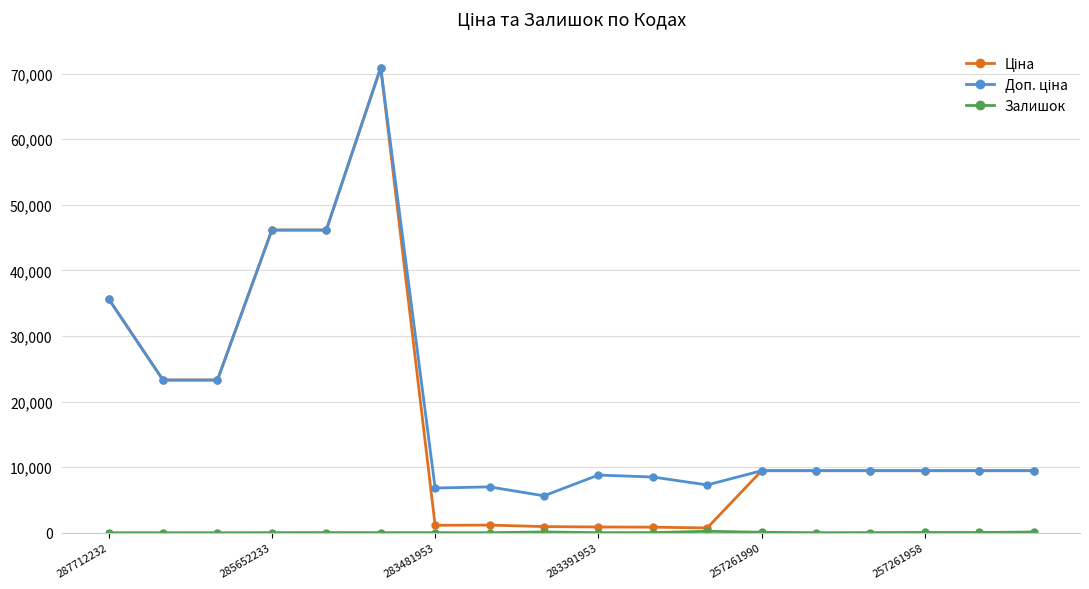

At which category does the chart reach its minimum across all series?

287712232